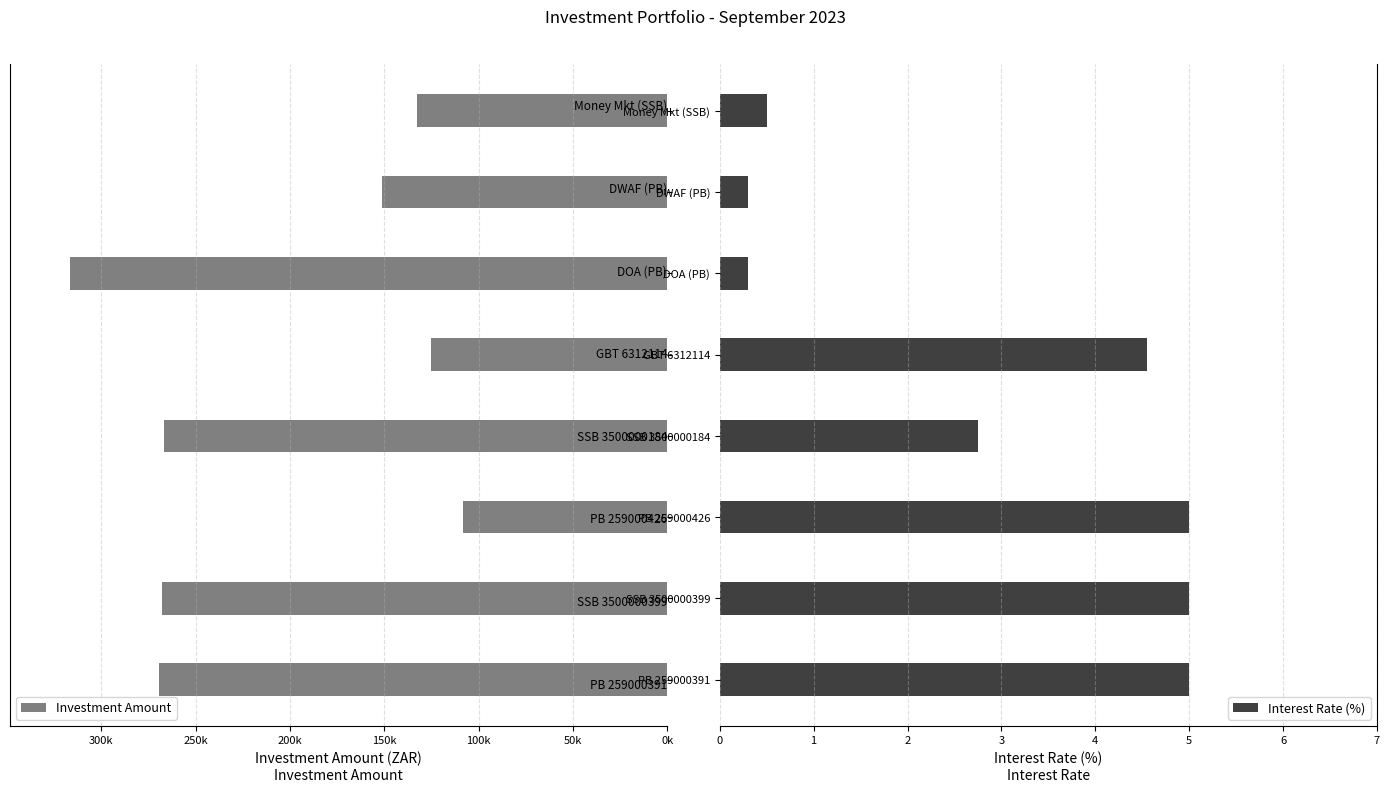

At which label is Interest Rate (%) closest to 2?

SSB 3500000184